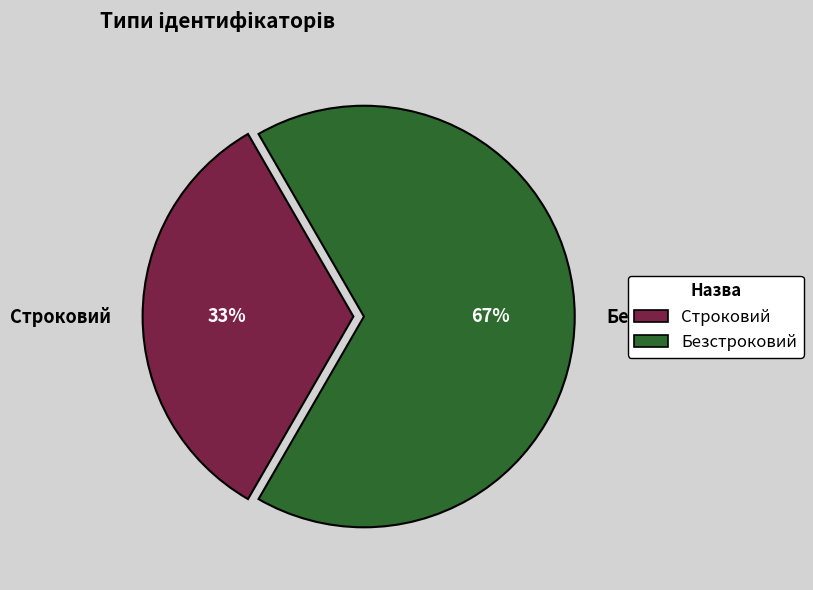

Count the number of slices in the pie.

2